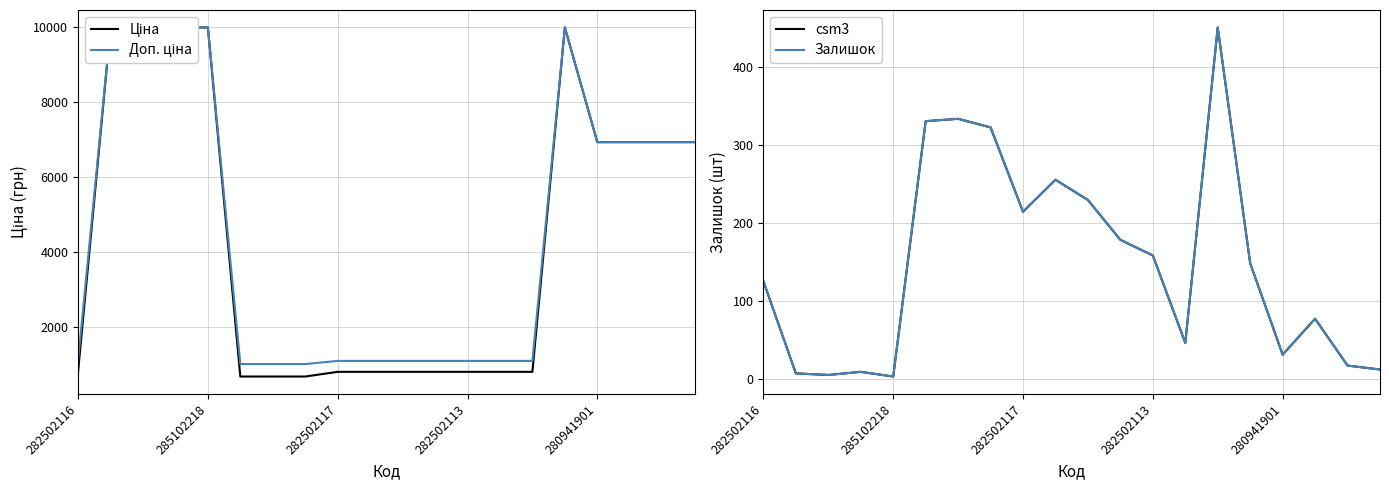

What is the value of the Доп. ціна point at the 11th from the left?

1109.2